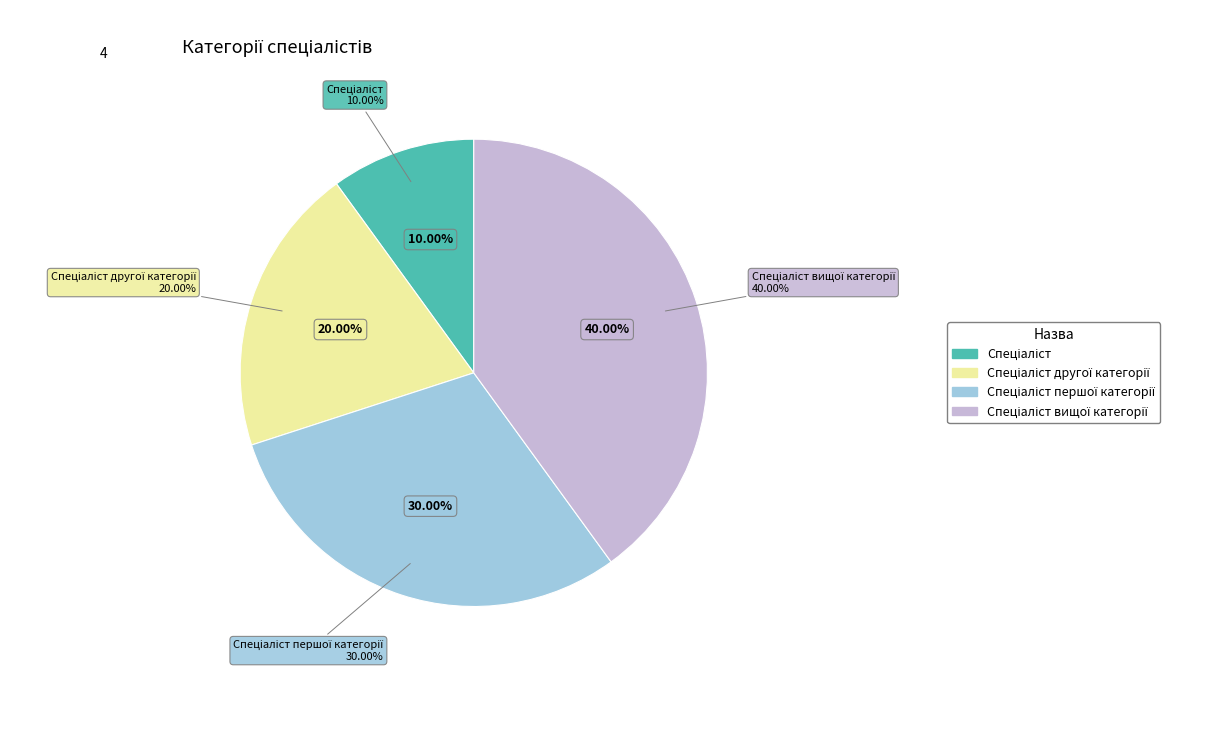

Is there any slice that represents more than half of the pie?

No